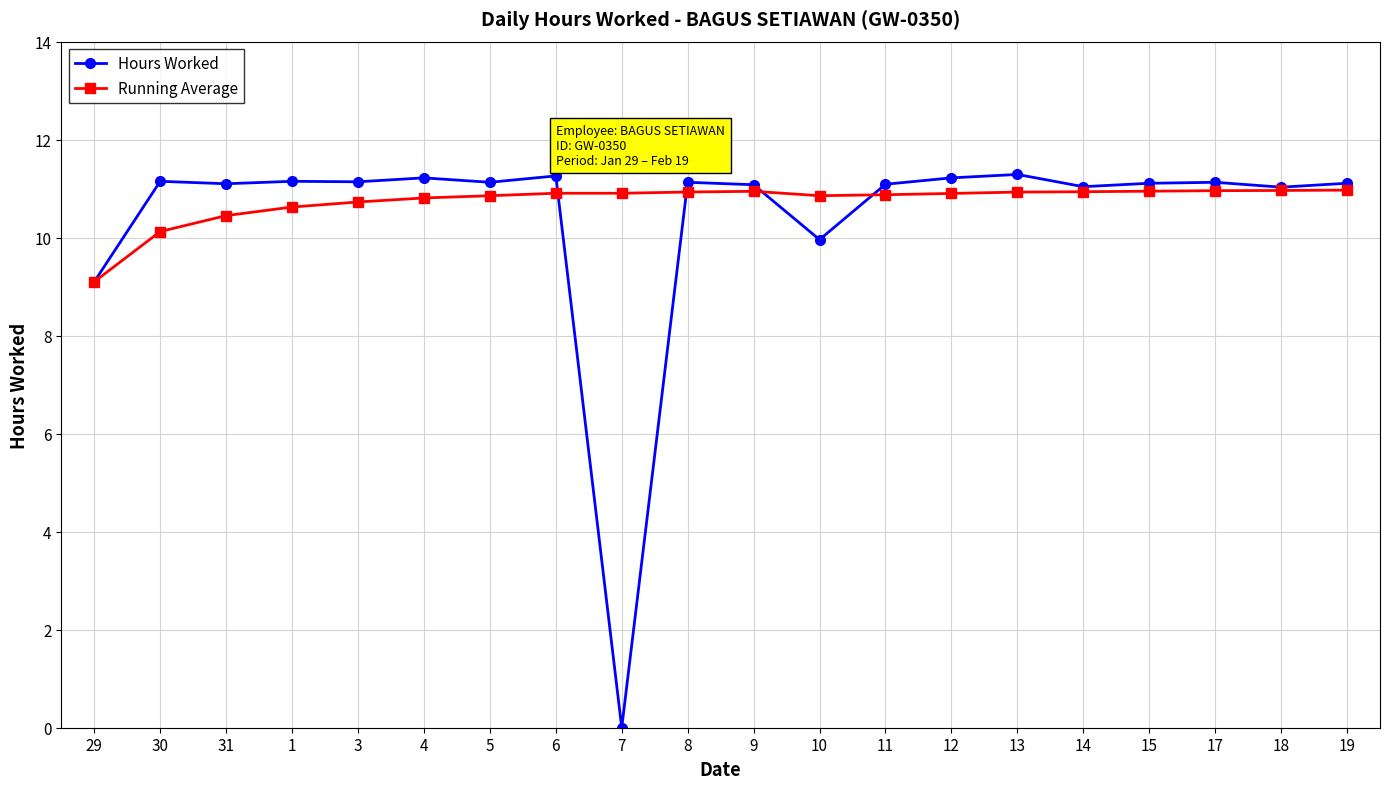

Is it true that Hours Worked equals 11.1 at 31?

True